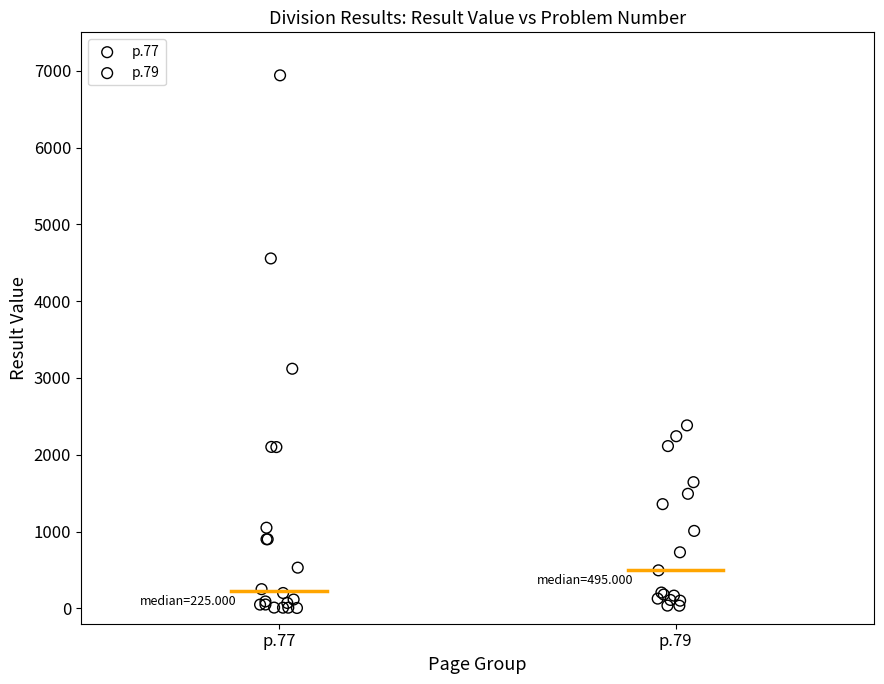

Which series has the largest Y range (max minus min)?

p.77